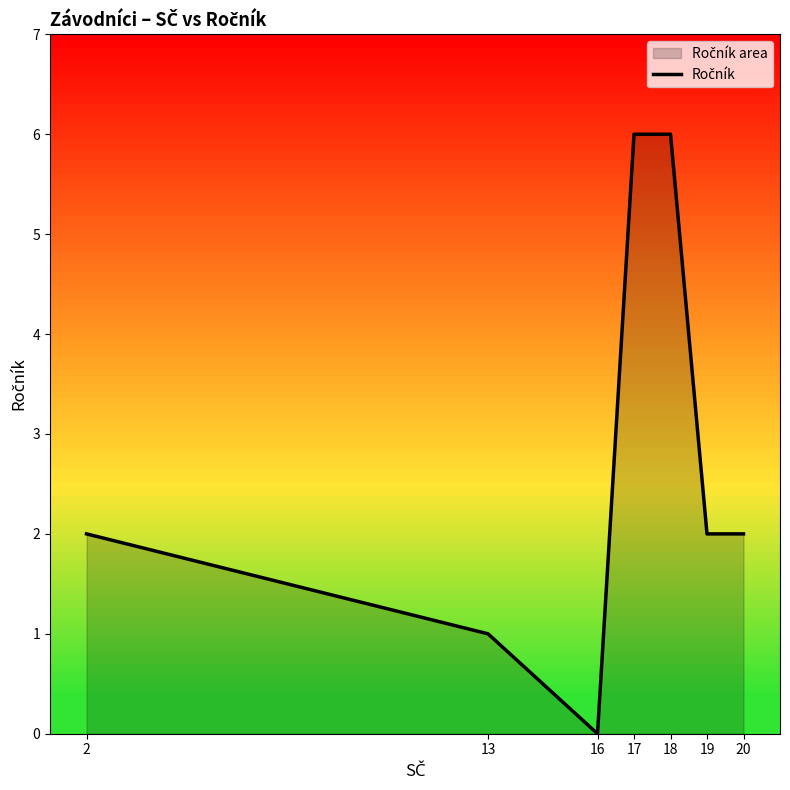

True or false: the data shows 3 at 2.

False